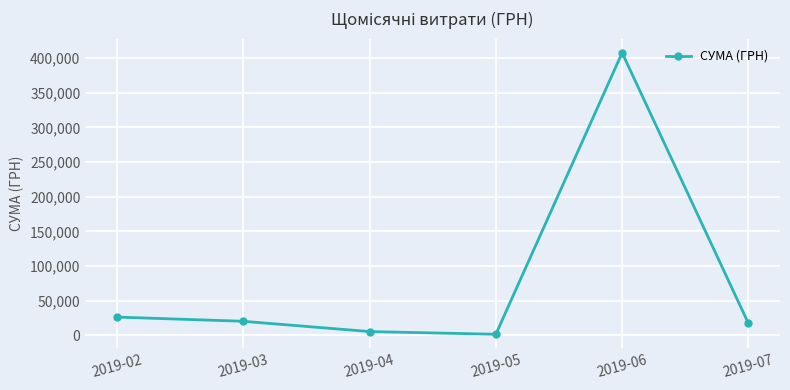

Reading right to left, list all the values displayed in this chart.

17041.0	407752.2	1360.5	5271.5	20107.6	26192.1